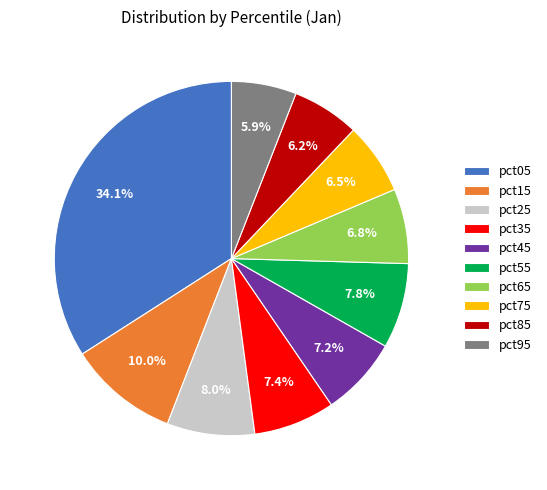

Which category has the biggest portion of the pie?

pct05